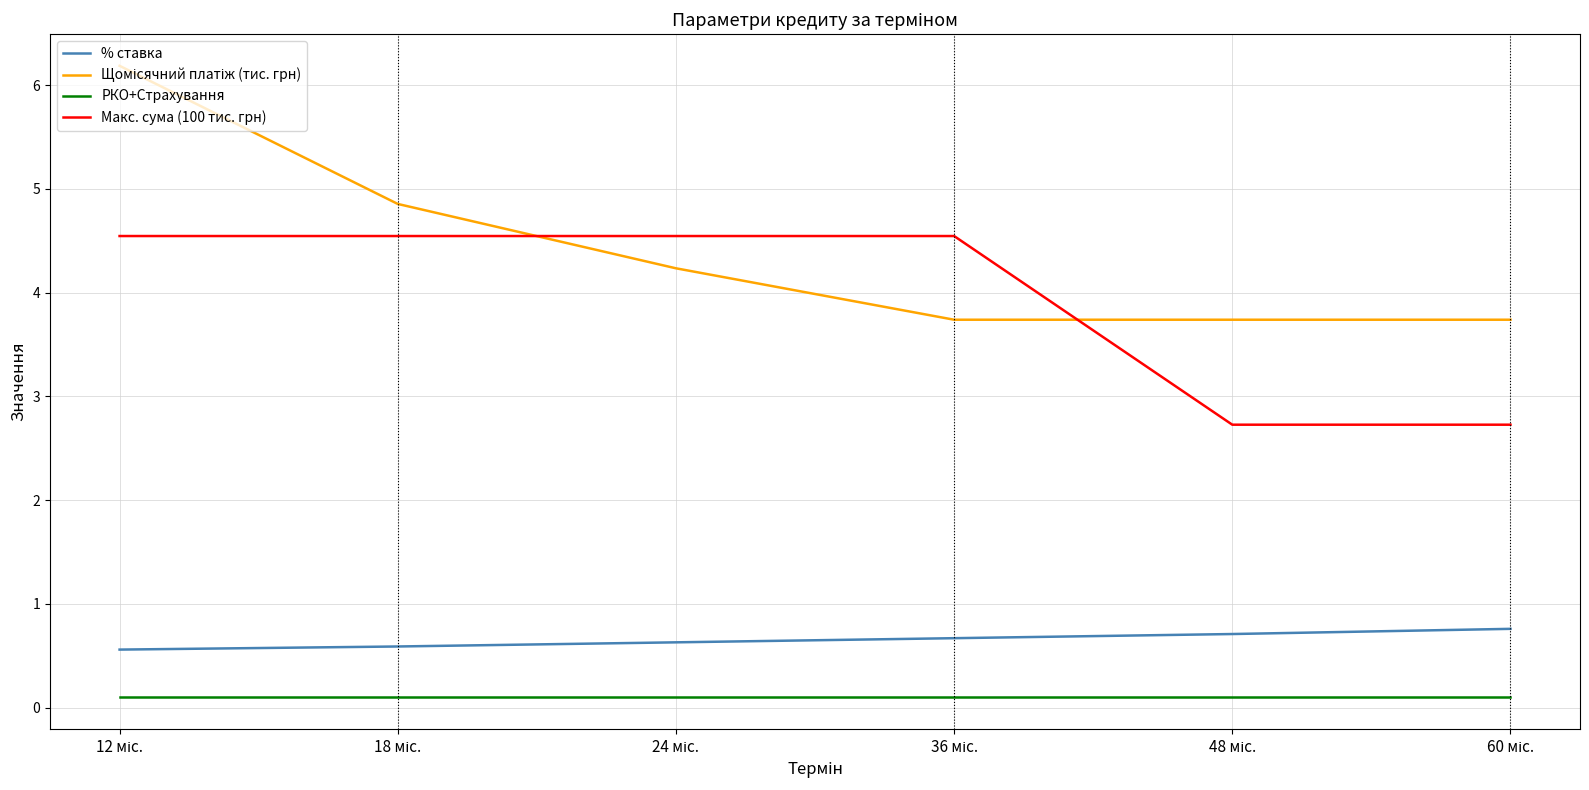

True or false: Макс. сума (100 тис. грн) and РКО+Страхування intersect in this chart.

False